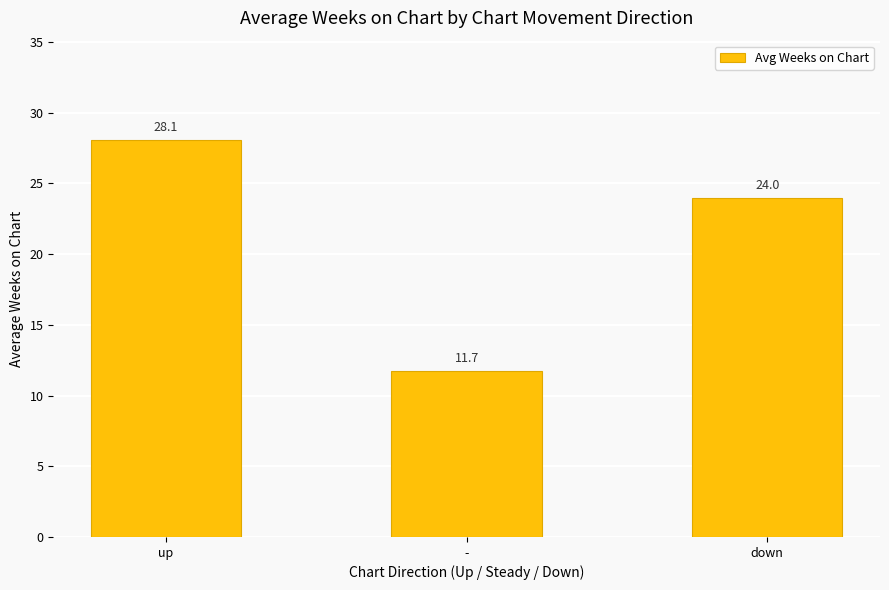

What is the greatest value displayed?

28.1